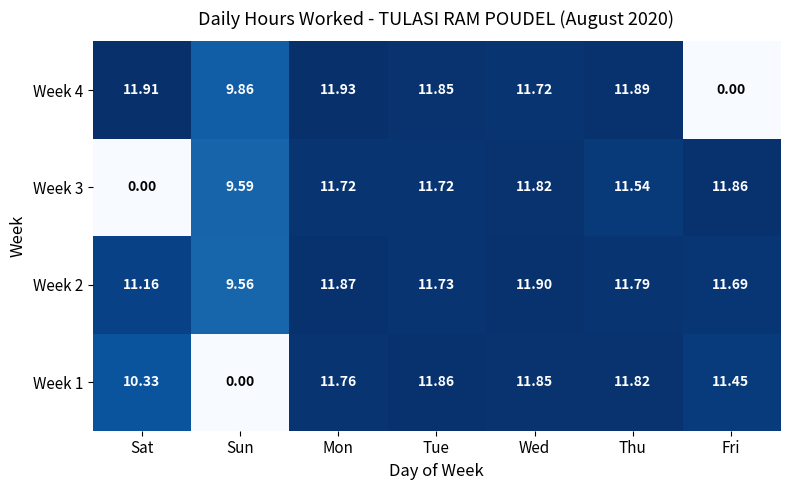

What is the spread (max minus min) of values at Wed?

0.2